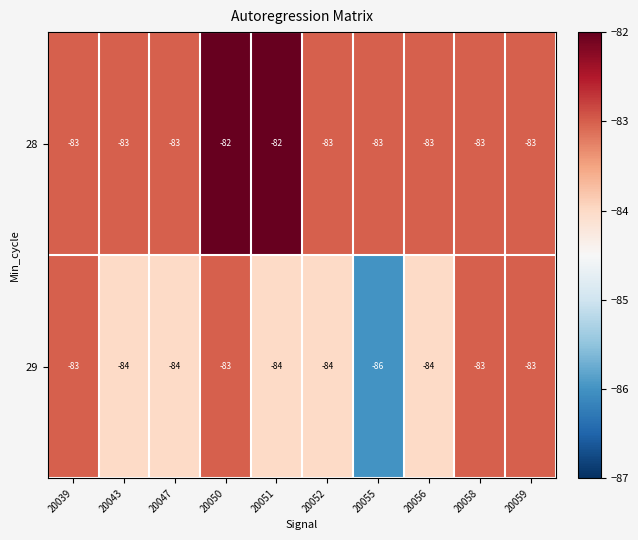

Is it true that 28 equals -18 at 20043?

False